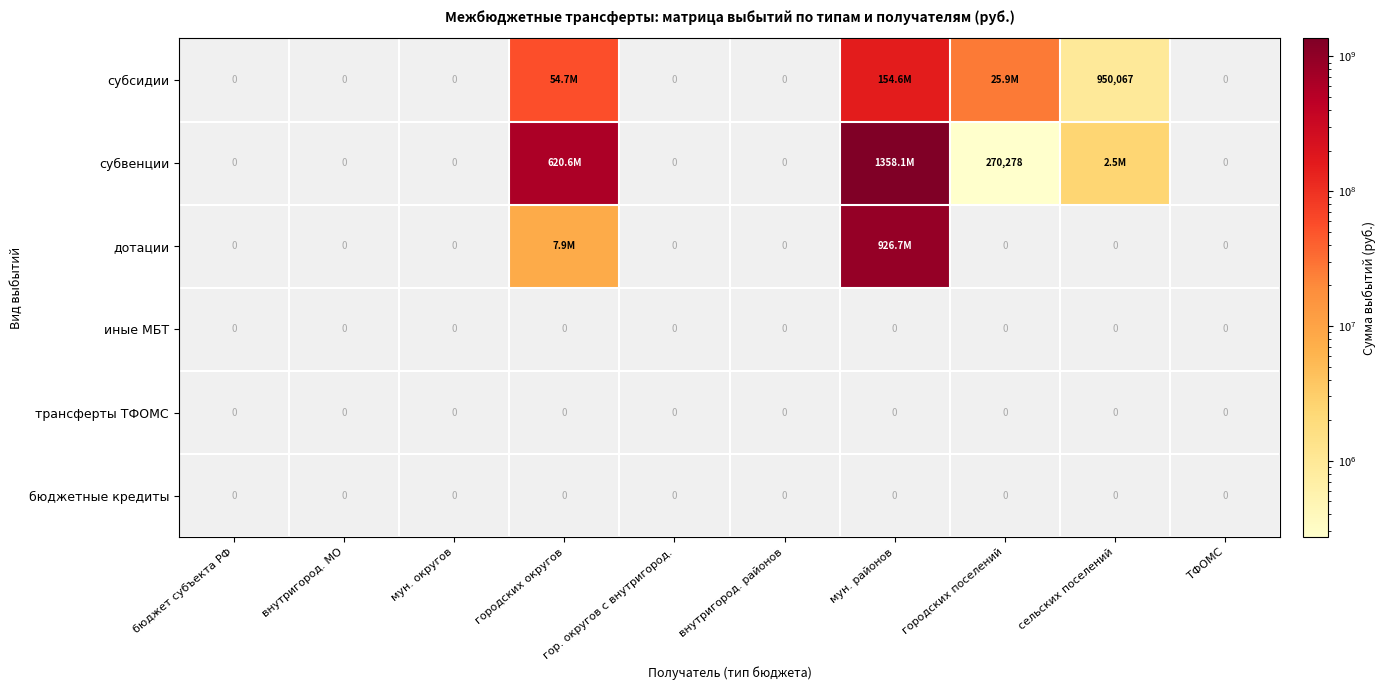

Which category has the lowest value in the трансферты ТФОМС series?

бюджет субъекта РФ